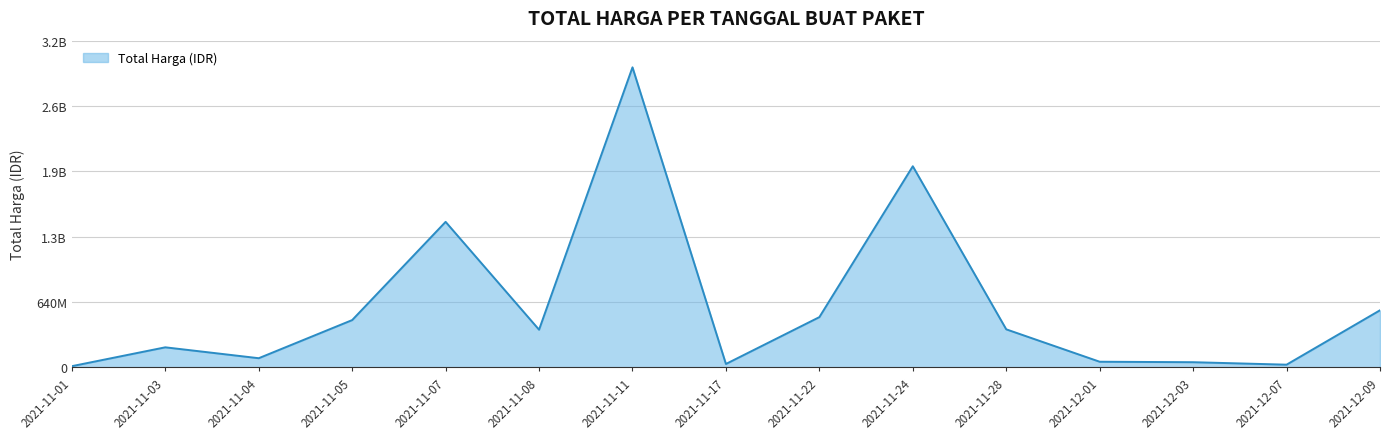

At which category does the chart reach its minimum across all series?

2021-11-01